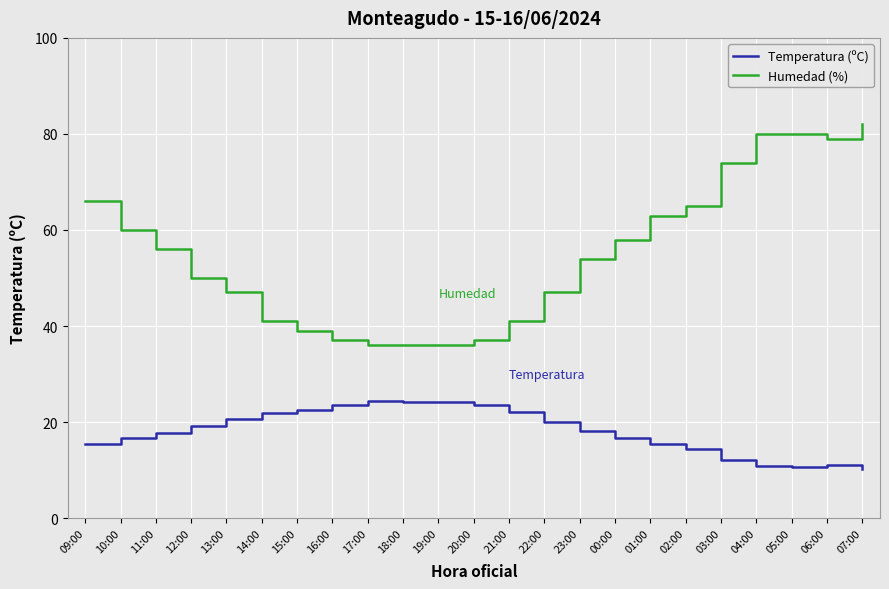

Which series has the widest spread of values?

Humedad (%)